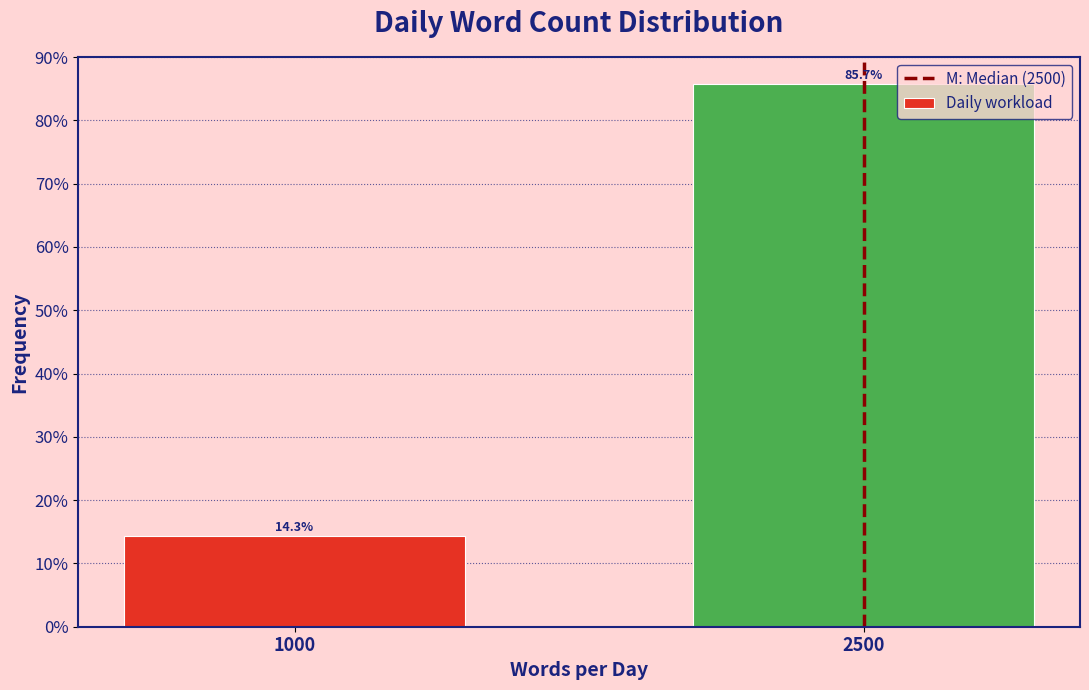

Reading left to right, what are all the values shown in this chart?

14.3	85.7